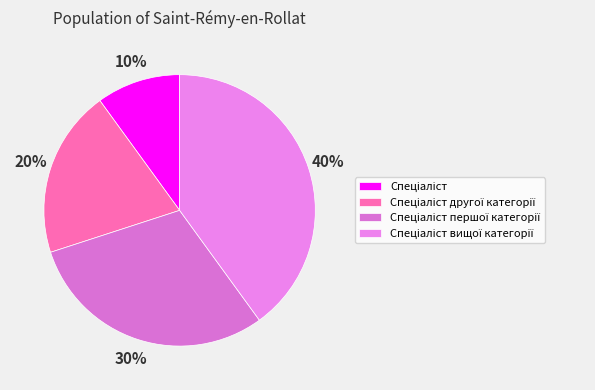

Count the number of slices in the pie.

4